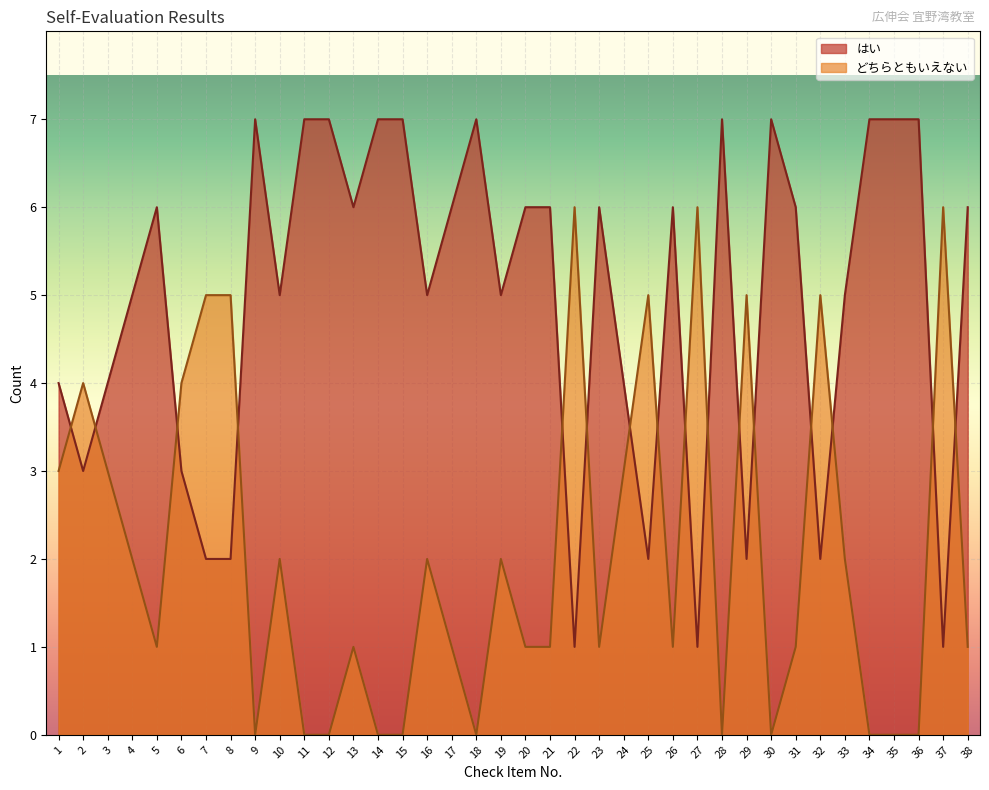

Which category has the lowest value in the はい series?

22